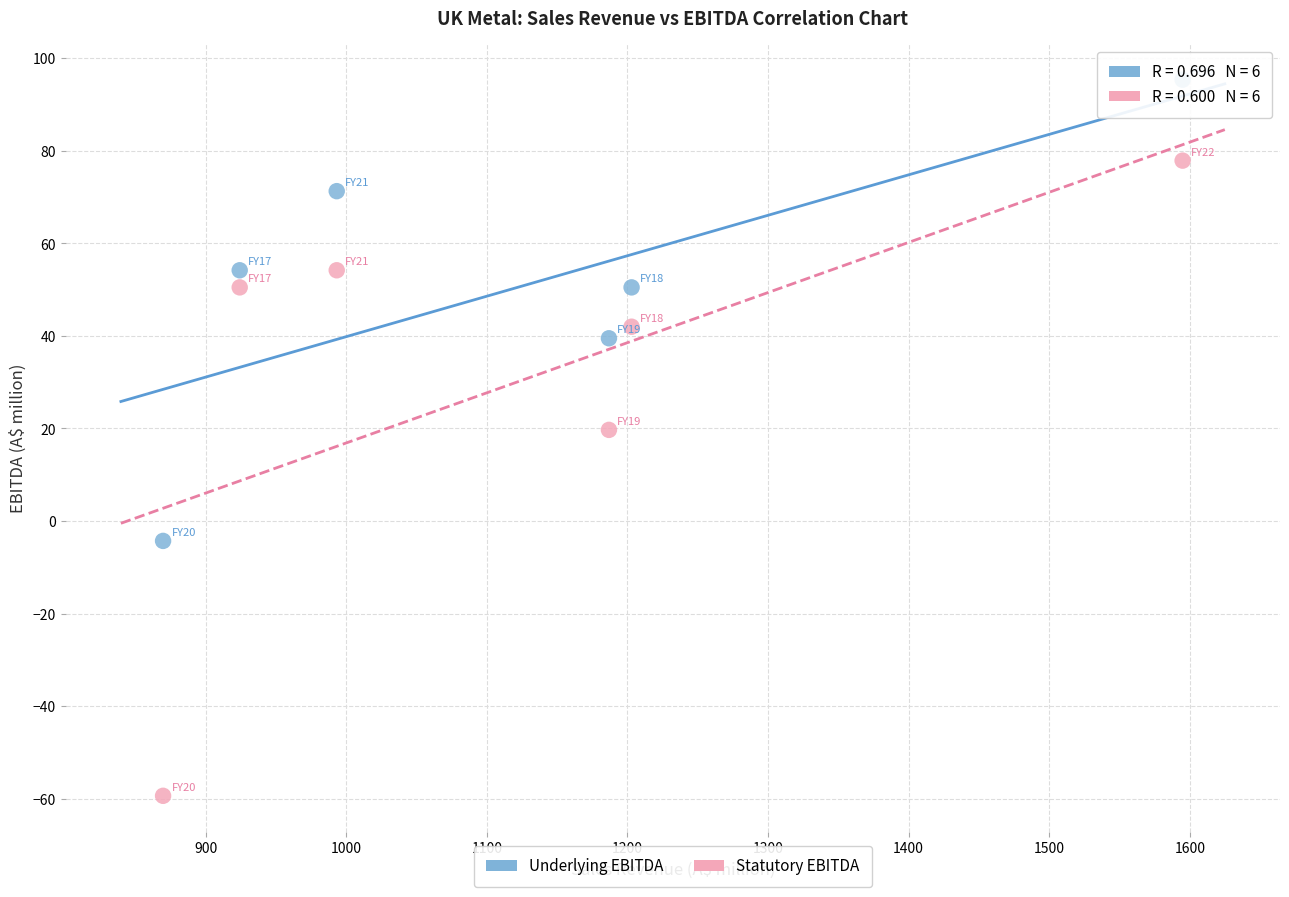

Which series reaches the maximum Y coordinate?

Underlying EBITDA